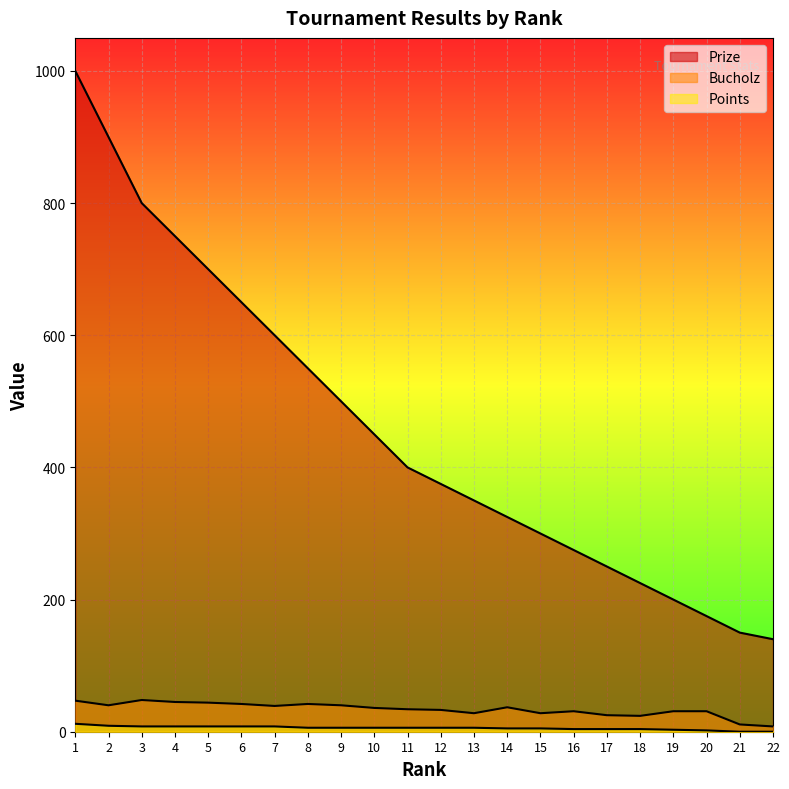

How many data points in Prize are above 400?

10